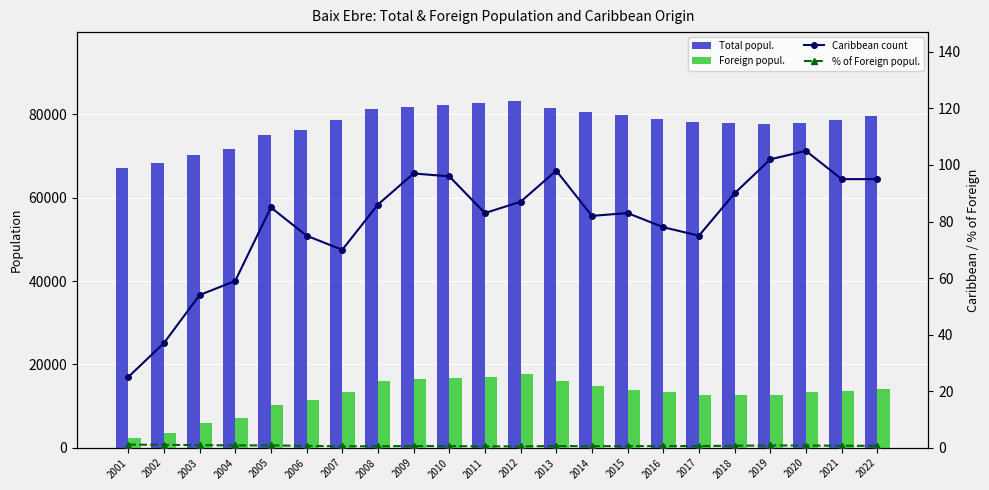

At which label does Foreign popul. reach its peak?

2012